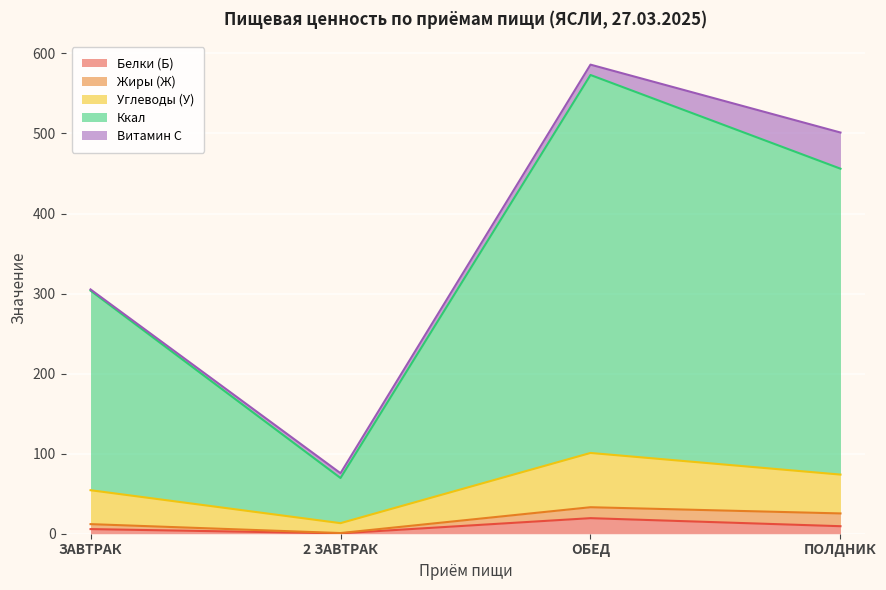

Which has a higher value, ОБЕД or 2 ЗАВТРАК?

ОБЕД